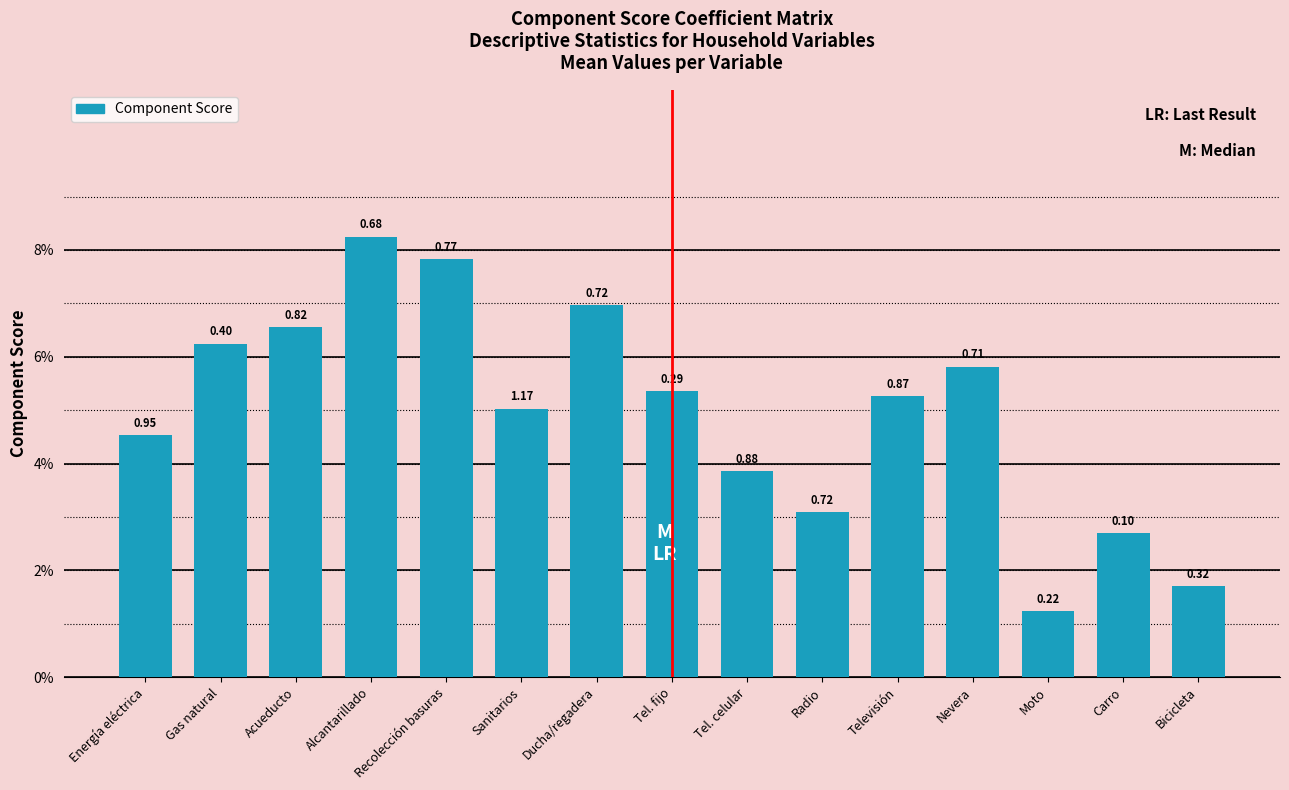

Does the chart contain any negative values?

No